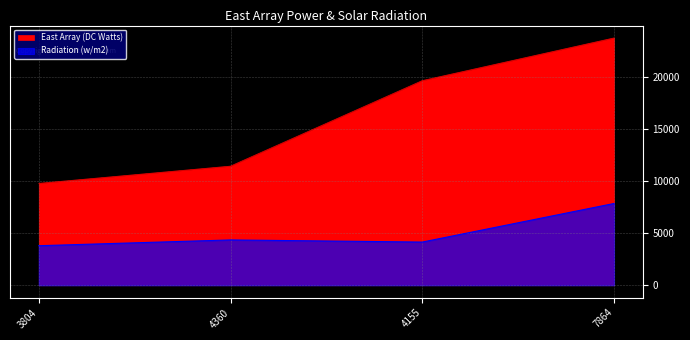

Which label corresponds to the smallest value in the chart?

3804